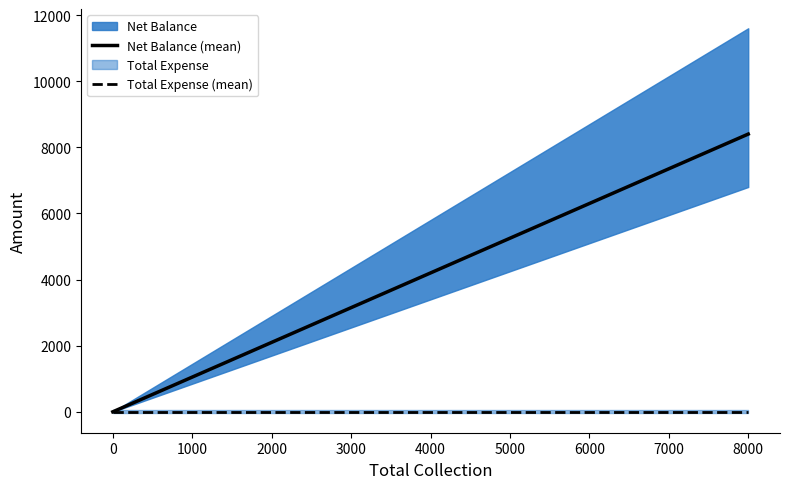

List the series in order of their overall mean, lowest first.

Total Expense (mean), Net Balance (mean)